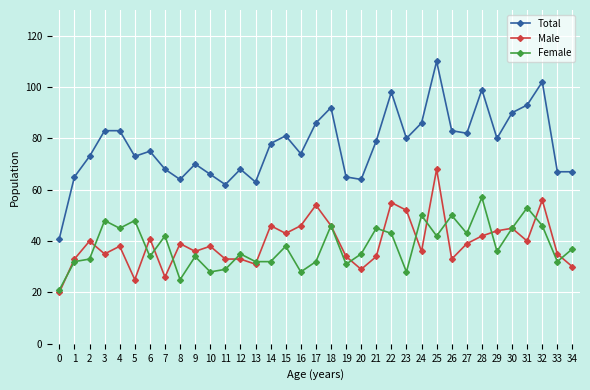

Count the number of categories in the chart.

35